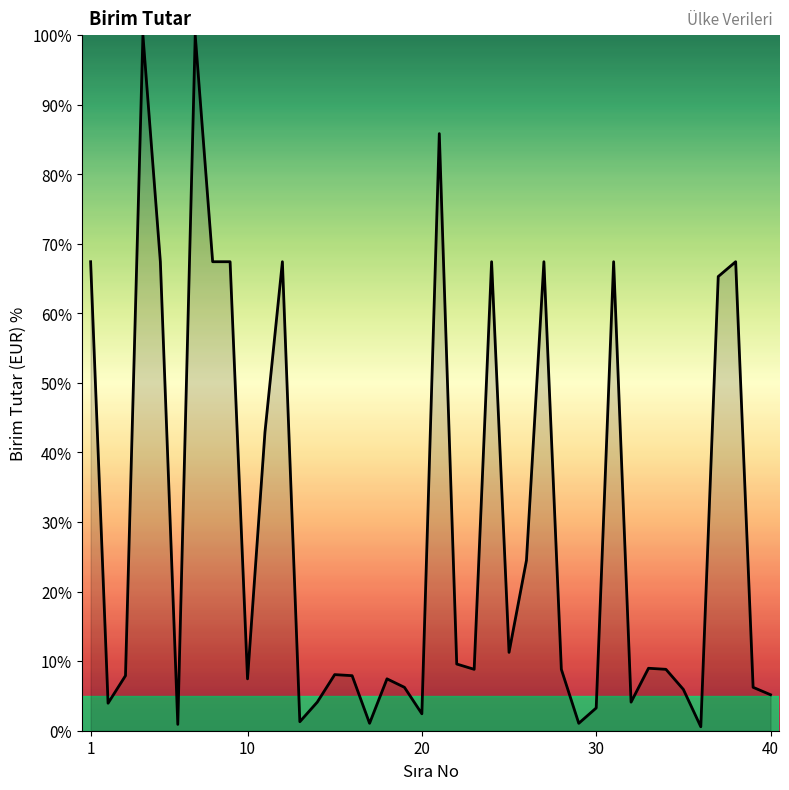

What is the difference between the maximum and minimum values?

99.4